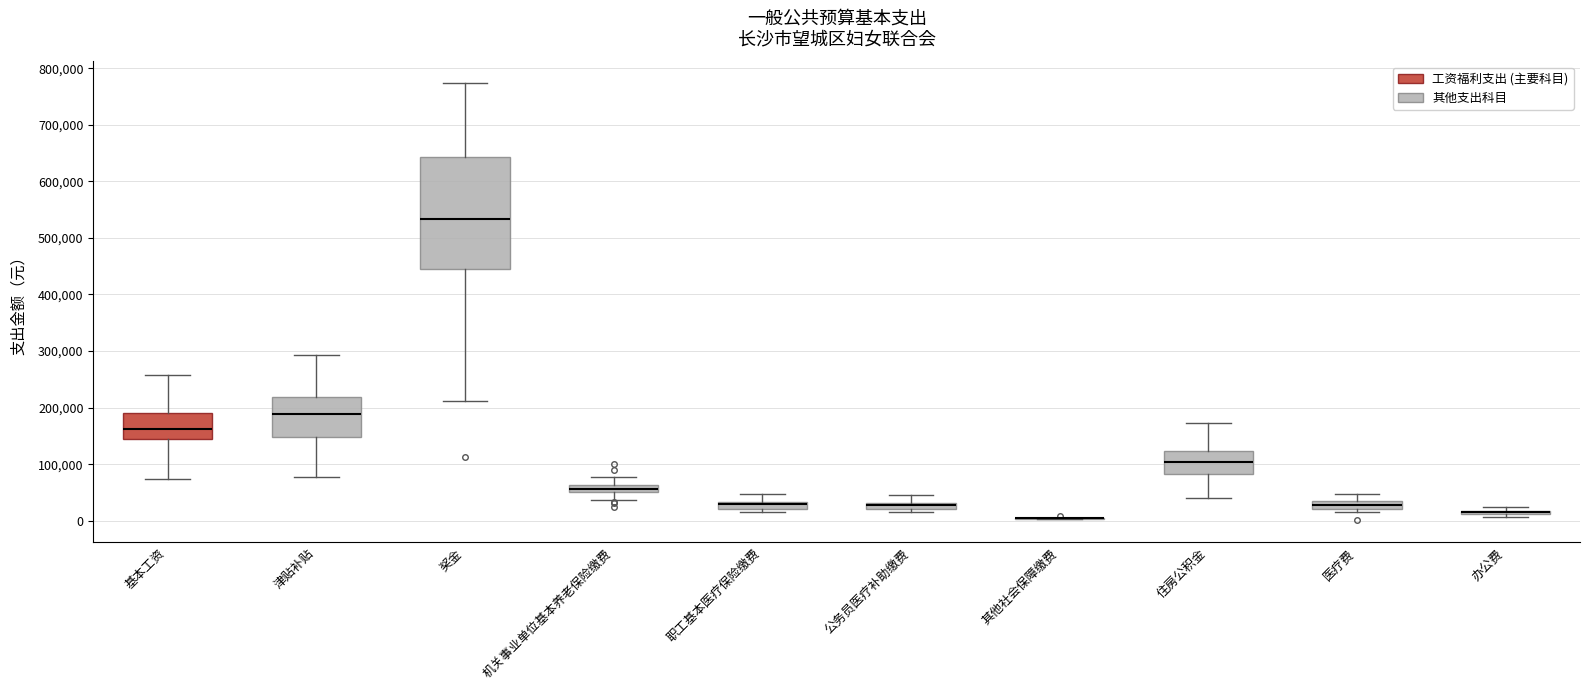

Where does the upper whisker of the box for 机关事业单位基本养老保险缴费 end on the y-axis? The values are not printed on the chart, so give them approximately, as read against the axis.

80000